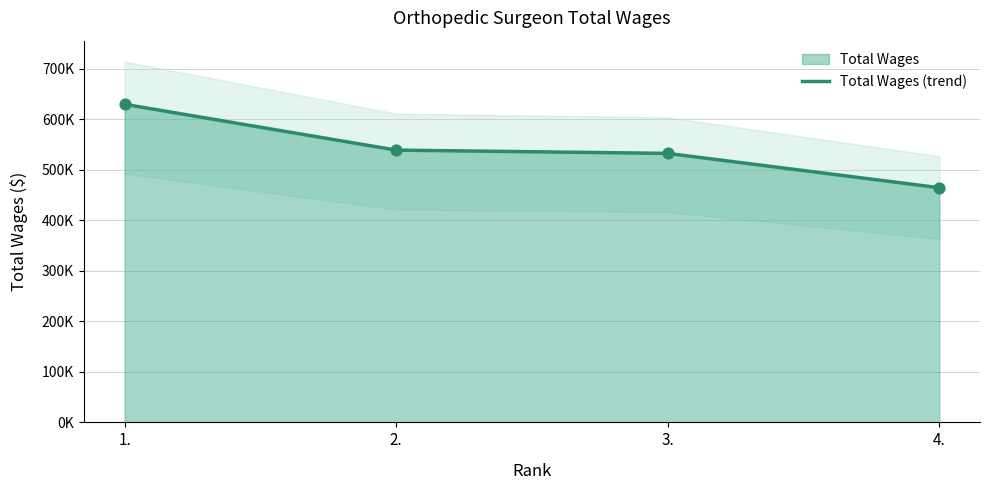

Approximately how many times larger is the value at 4. compared to 2.?

0.9